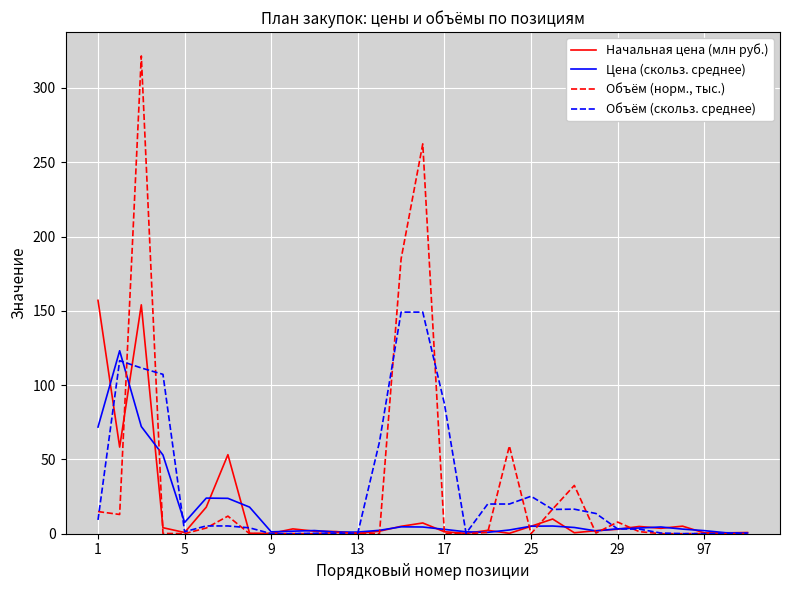

What is the maximum value shown in the chart?

321.5